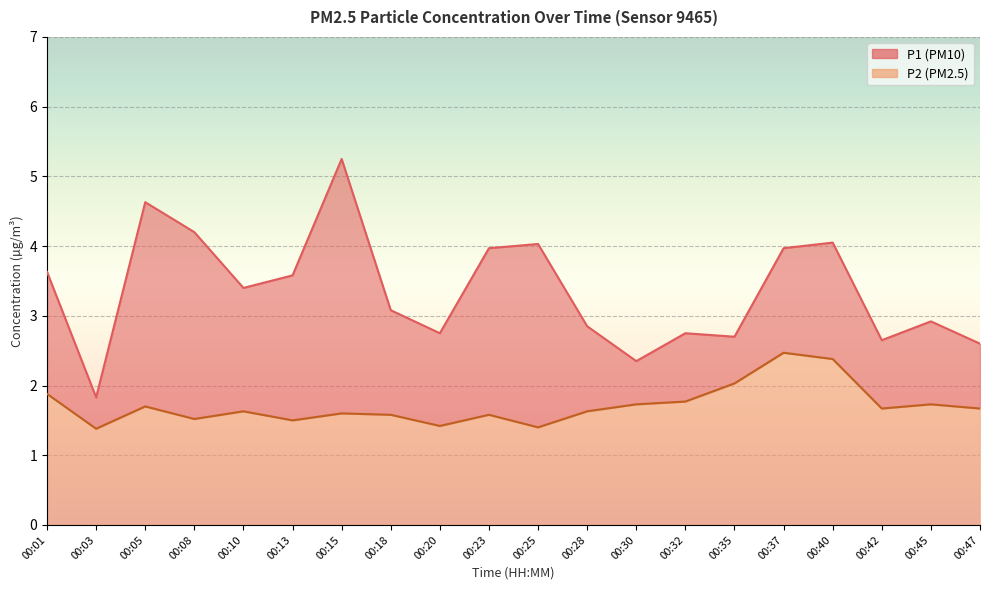

True or false: P1 and P2 intersect in this chart.

False